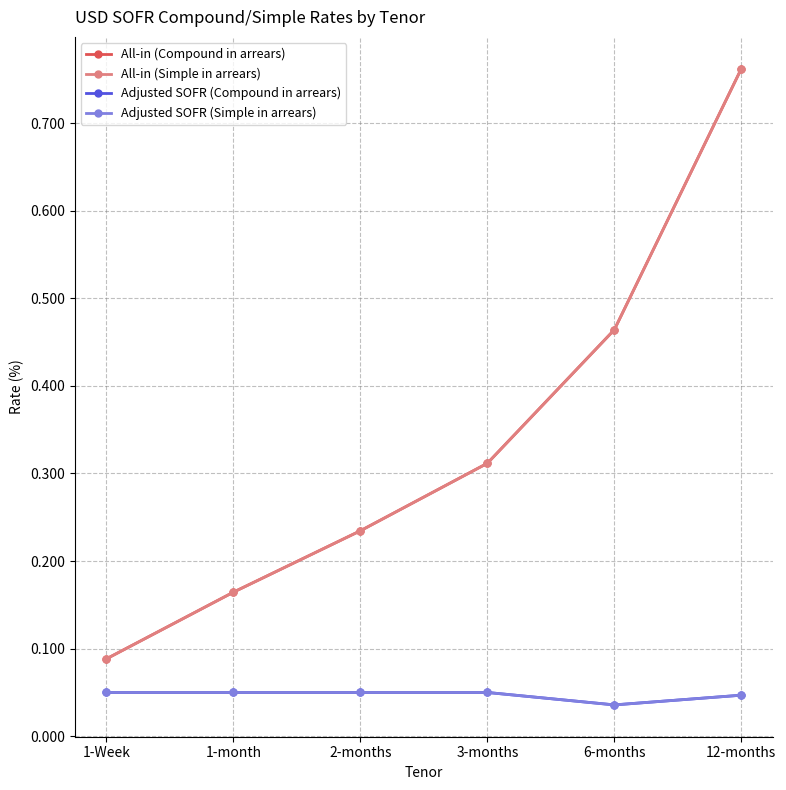

Which series changed the most between 1-Week and 12-months?

All-in (Compound in arrears)